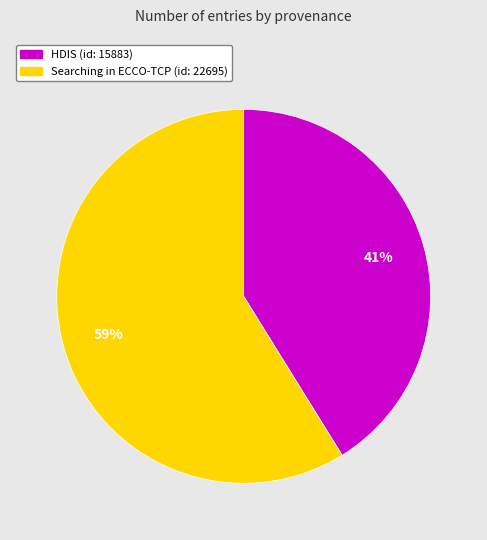

To the nearest percent, what portion does Searching in ECCO-TCP (id: 22695) represent?

59%